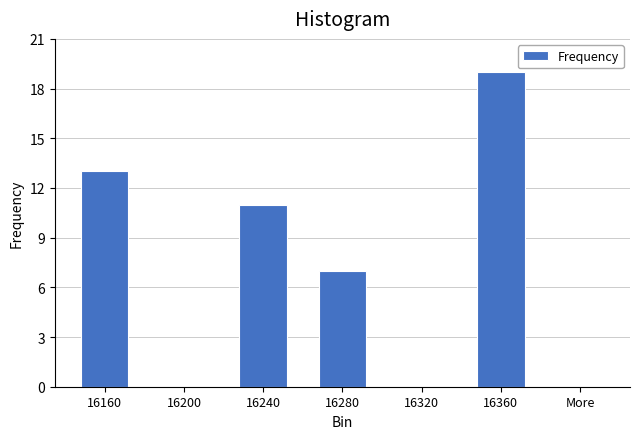

Reading left to right, what are all the values shown in this chart?

16160=13	16200=0	16240=11	16280=7	16320=0	16360=19	More=0